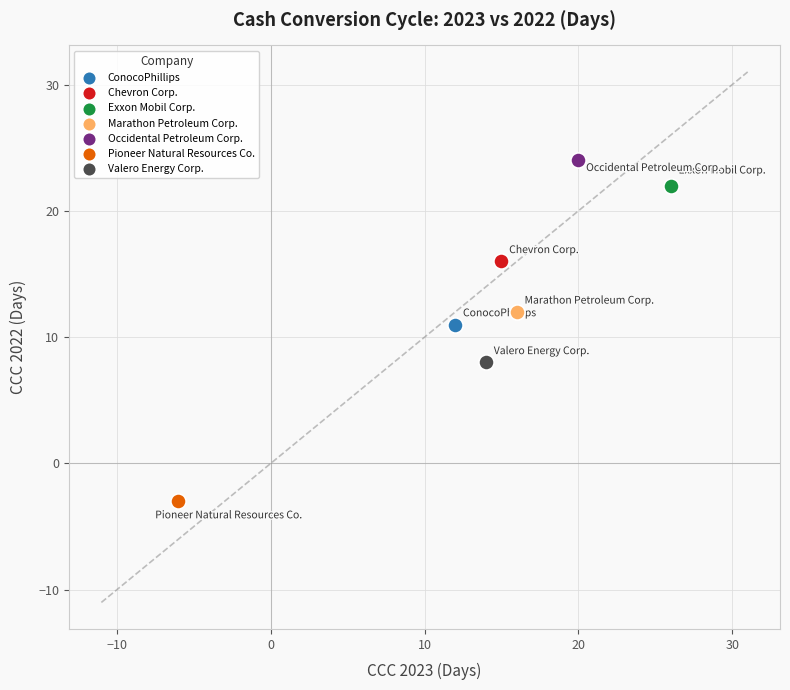

What are all the series names shown in the legend?

ConocoPhillips, Chevron Corp., Exxon Mobil Corp., Marathon Petroleum Corp., Occidental Petroleum Corp., Pioneer Natural Resources Co., Valero Energy Corp.